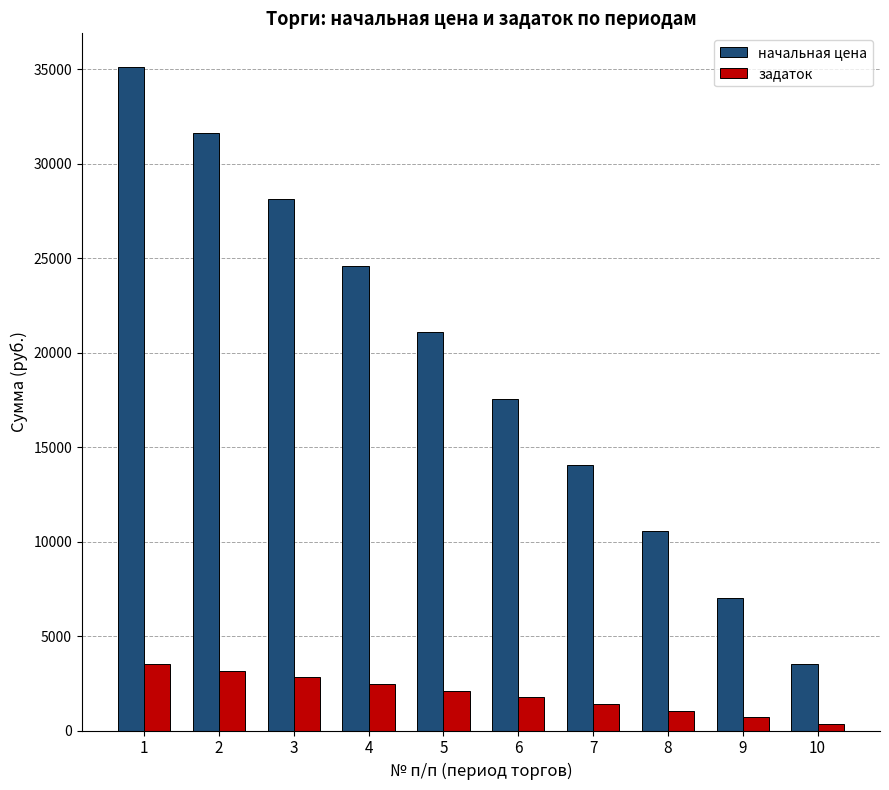

At how many categories does at least one series exceed 3758?

9